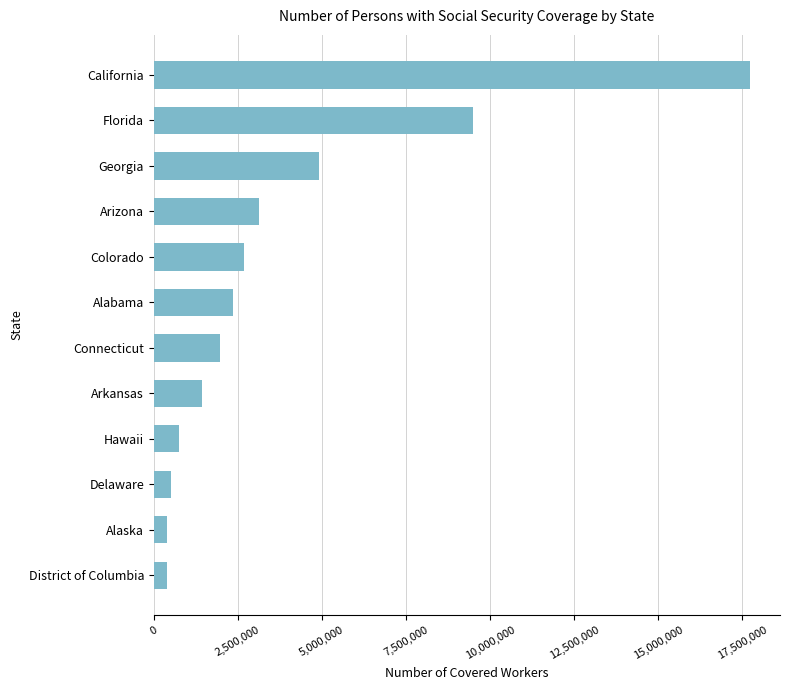

At which label is the value closest to 9063956?

Florida